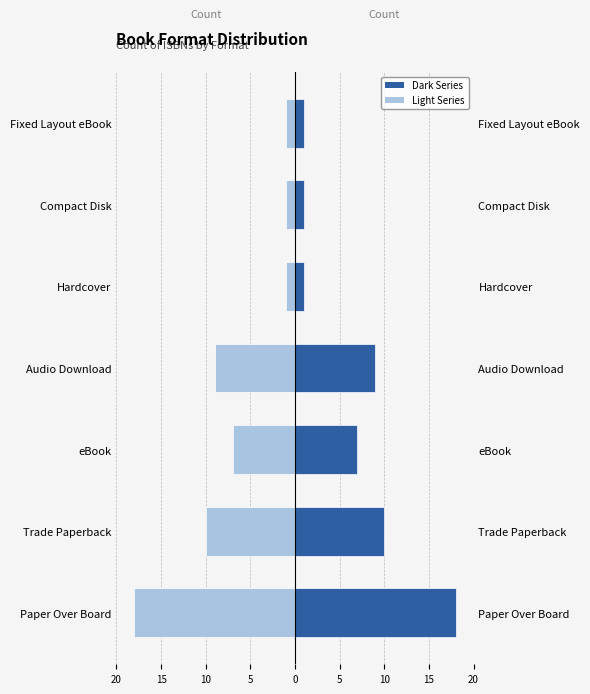

Reading left to right, what are all the values shown in this chart?

Left (Female-style): -18	-10	-7	-9	-1	-1	-1
Right (Male-style): 18	10	7	9	1	1	1